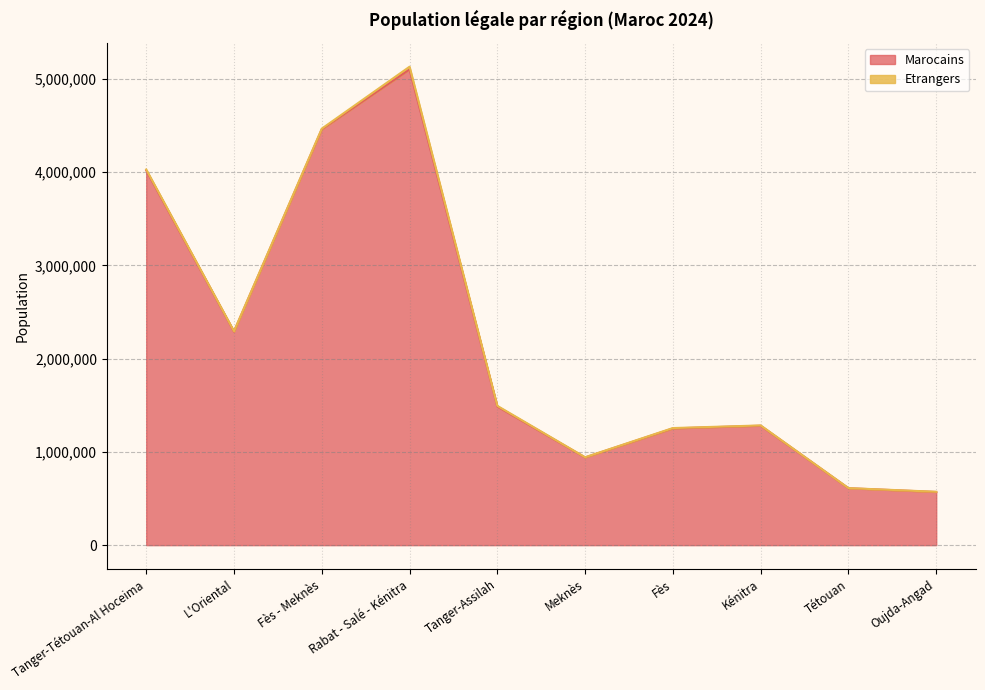

What is the difference between the second highest and minimum values?

3890952